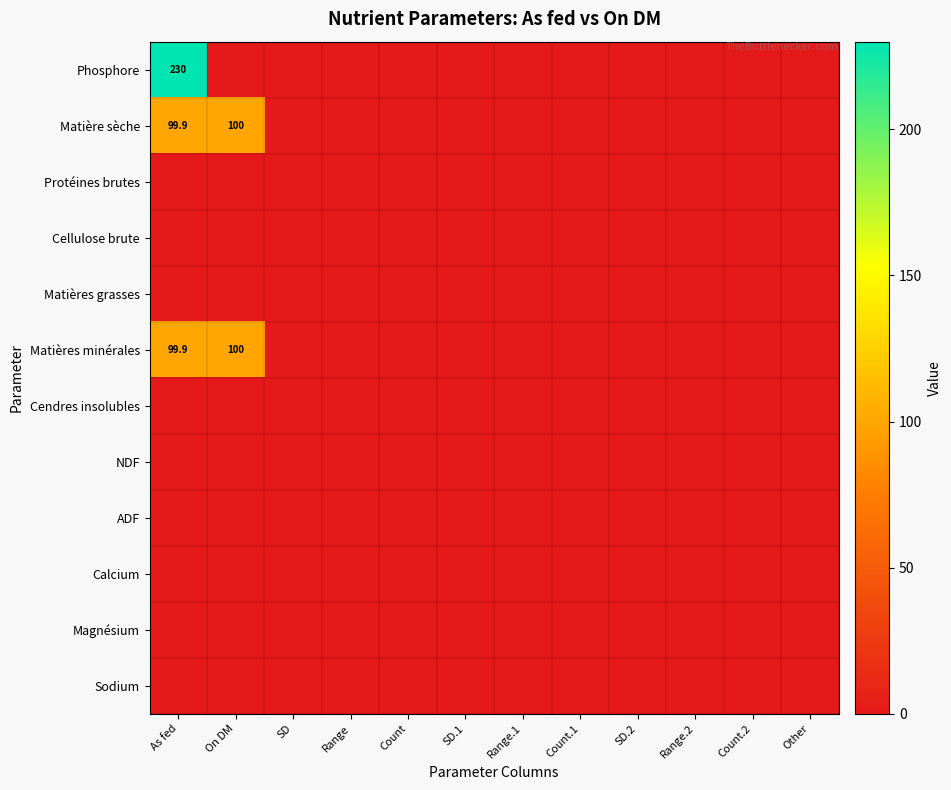

What is the maximum value shown in the chart?

230.0